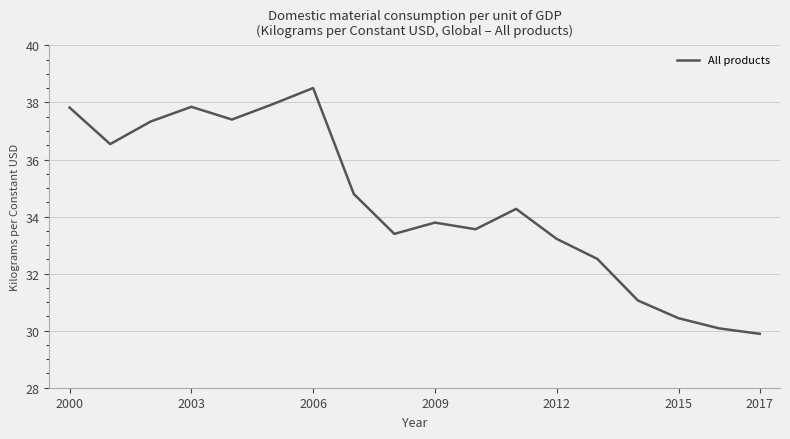

Count the number of categories in the chart.

18